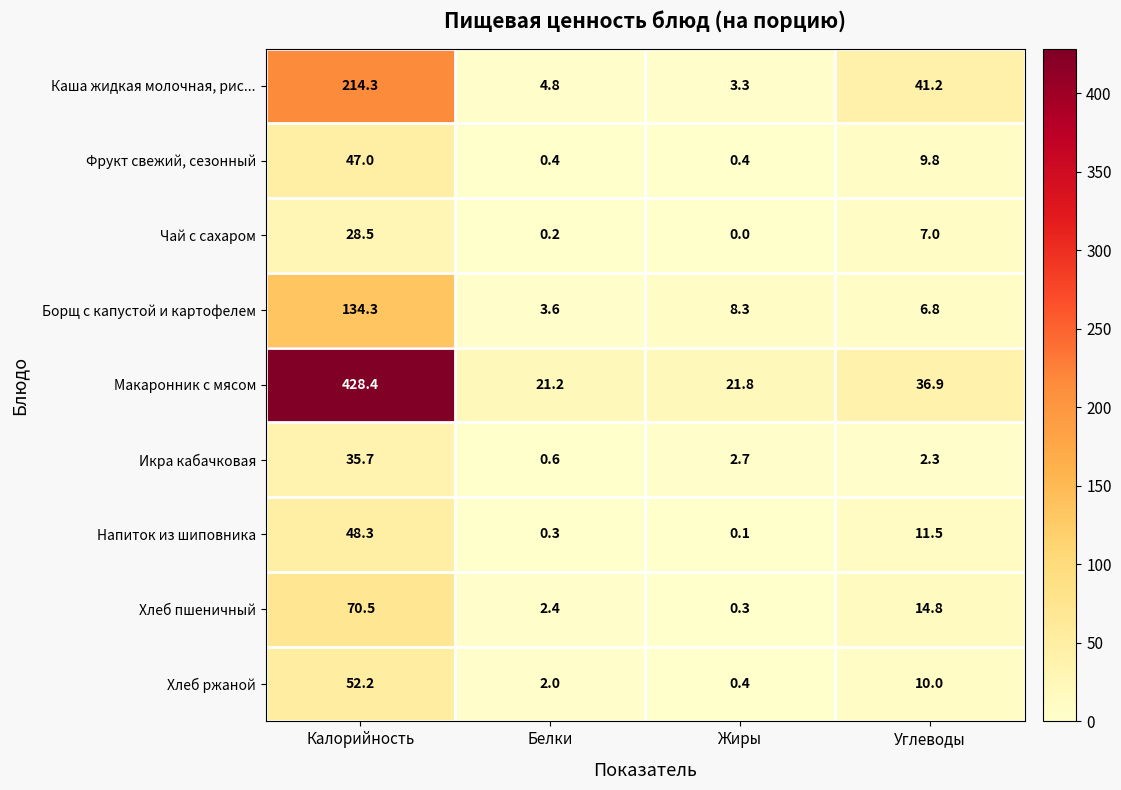

The Хлеб пшеничный series shows 14.8 at Углеводы. True or false?

True